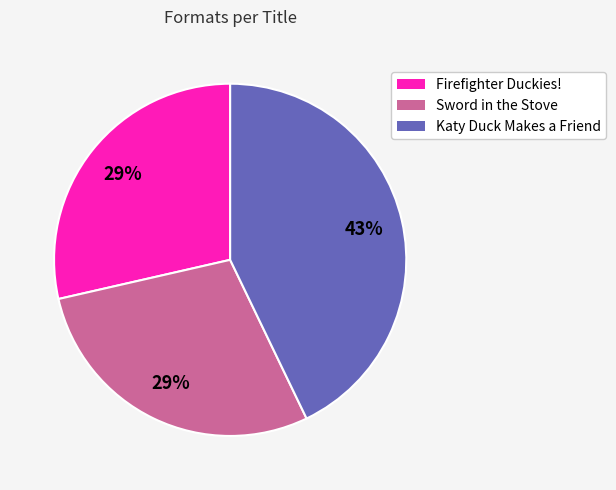

Does Firefighter Duckies! account for over 50% of the chart?

No